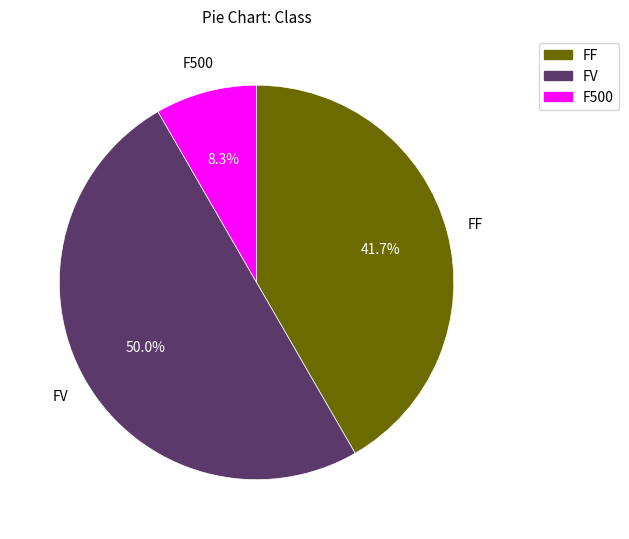

Does F500 represent more than half of the total?

No